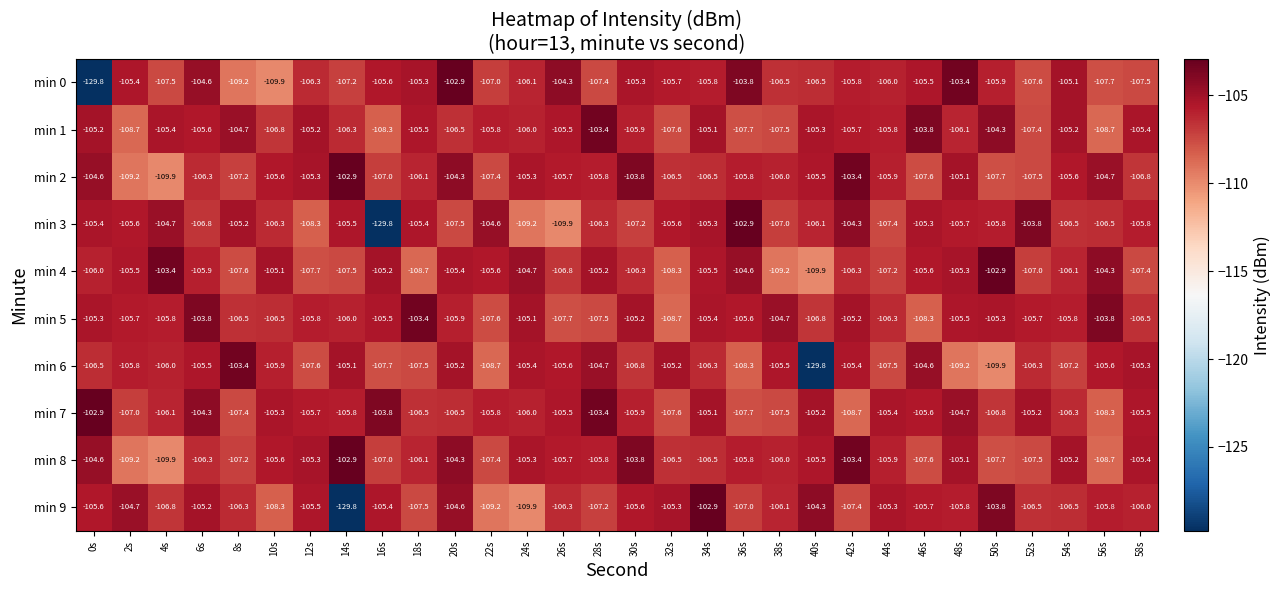

Count the number of data series in this chart.

10